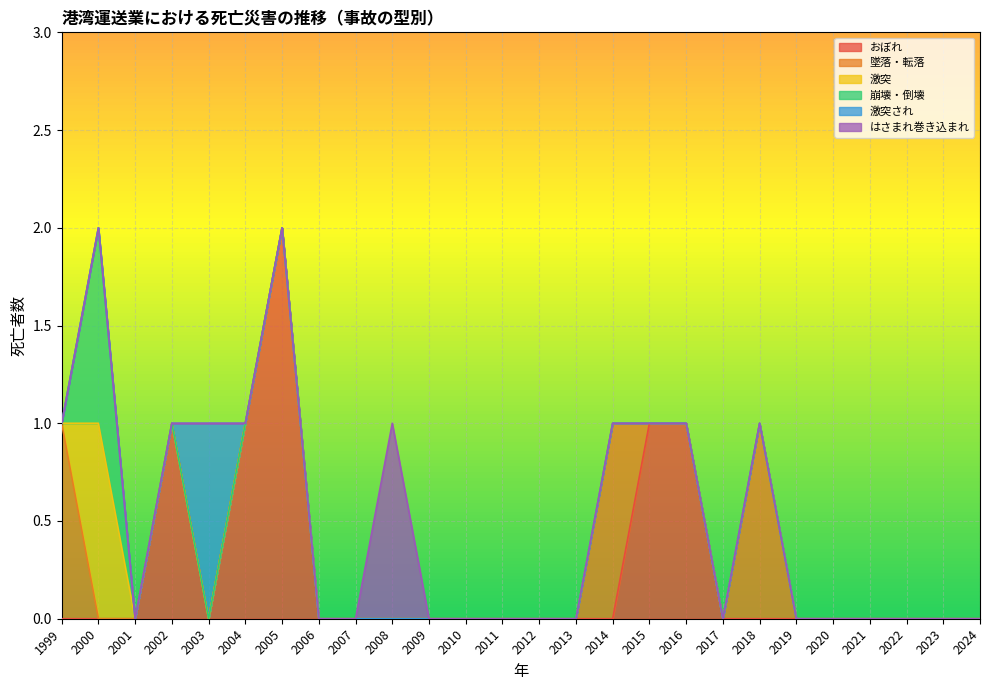

Is the value of 崩壊・倒壊 at 2021 greater than the value of おぼれ at 2012?

No